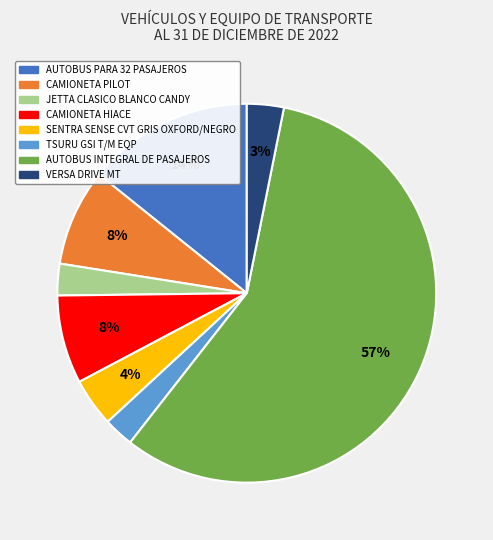

Which category has the biggest portion of the pie?

AUTOBUS INTEGRAL DE PASAJEROS